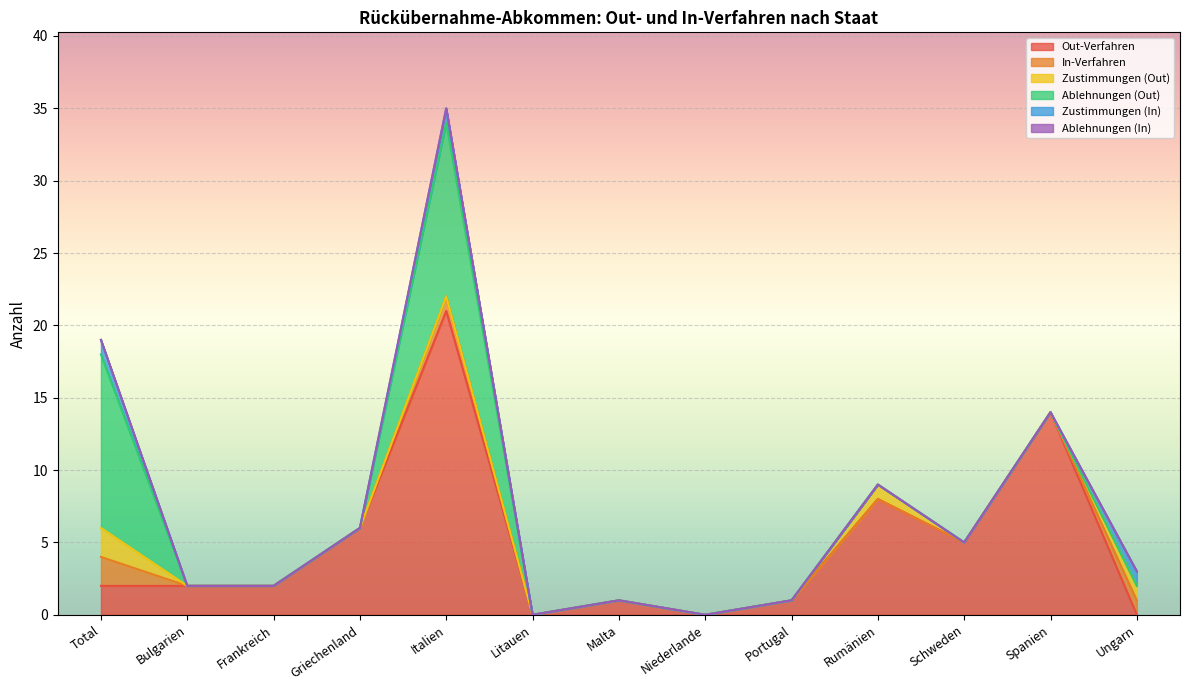

Reading left to right, list all the values displayed in this chart.

Out-Verfahren: 2	2	2	6	21	0	1	0	1	8	5	14	0
In-Verfahren: 2	0	0	0	1	0	0	0	0	0	0	0	1
Zustimmungen (Out): 2	0	0	0	0	0	0	0	0	1	0	0	1
Ablehnungen (Out): 12	0	0	0	12	0	0	0	0	0	0	0	0
Zustimmungen (In): 1	0	0	0	1	0	0	0	0	0	0	0	1
Ablehnungen (In): 0	0	0	0	0	0	0	0	0	0	0	0	0